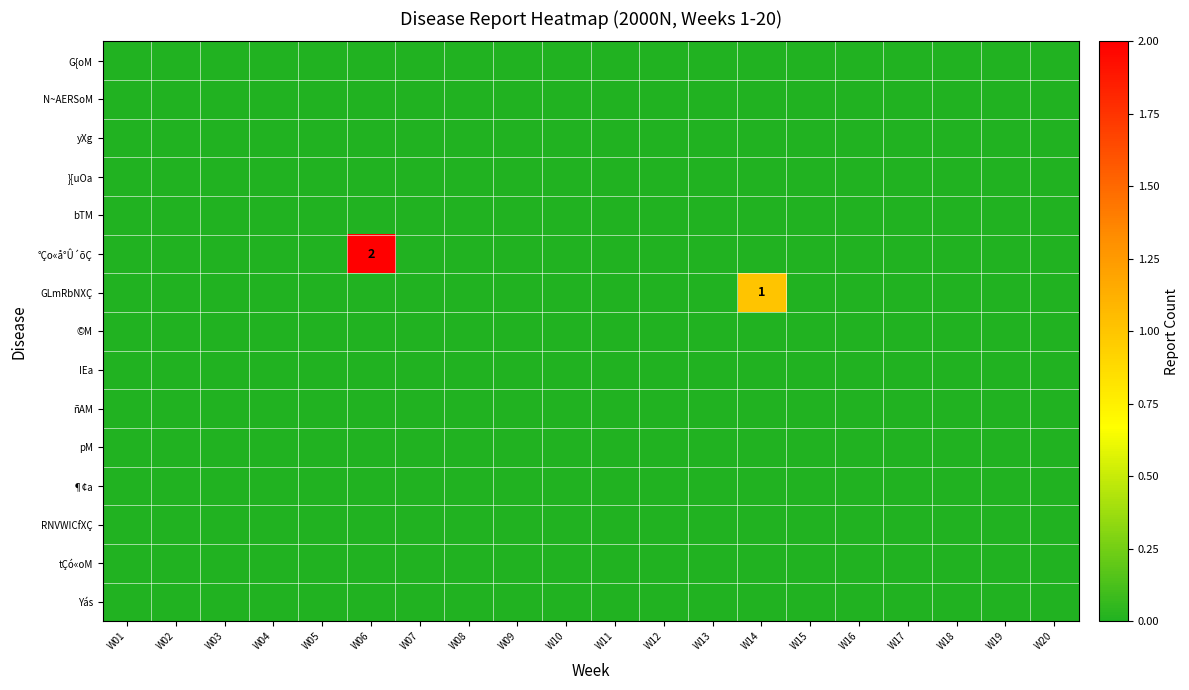

The tÇó«oM series shows 0 at W18. True or false?

True